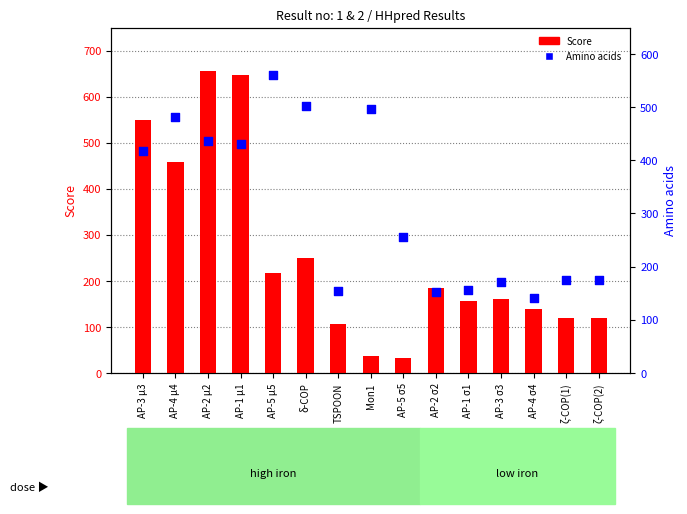

At how many categories does at least one series exceed 237?

8